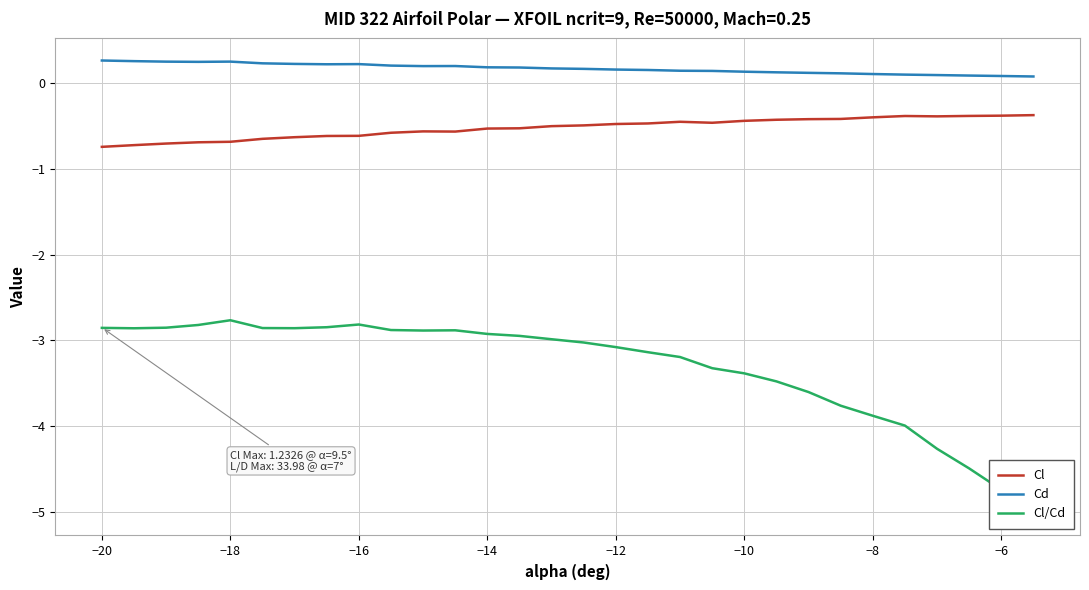

True or false: Cd and Cl intersect in this chart.

False